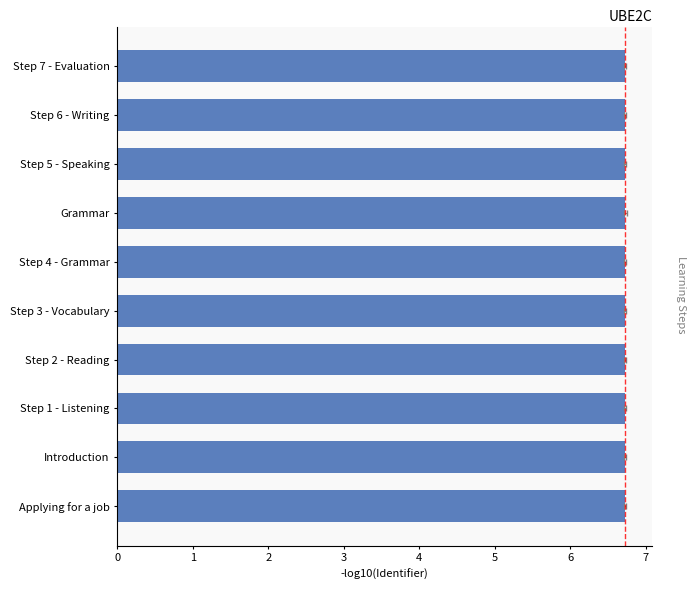

Reading left to right, what are all the values shown in this chart?

6.7	6.7	6.7	6.7	6.7	6.7	6.7	6.7	6.7	6.7